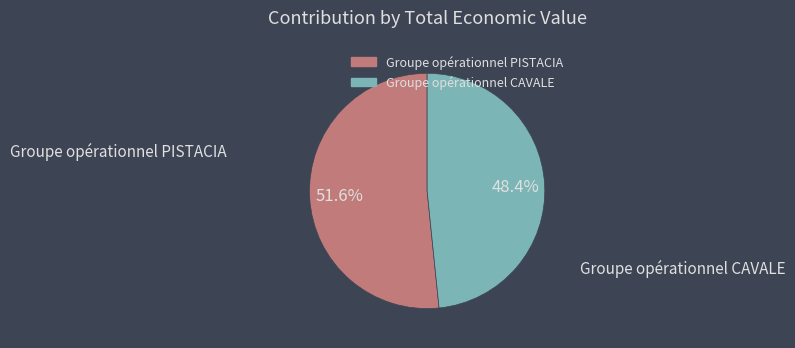

To the nearest percent, what is the difference between the largest and smallest slice percentages?

3%